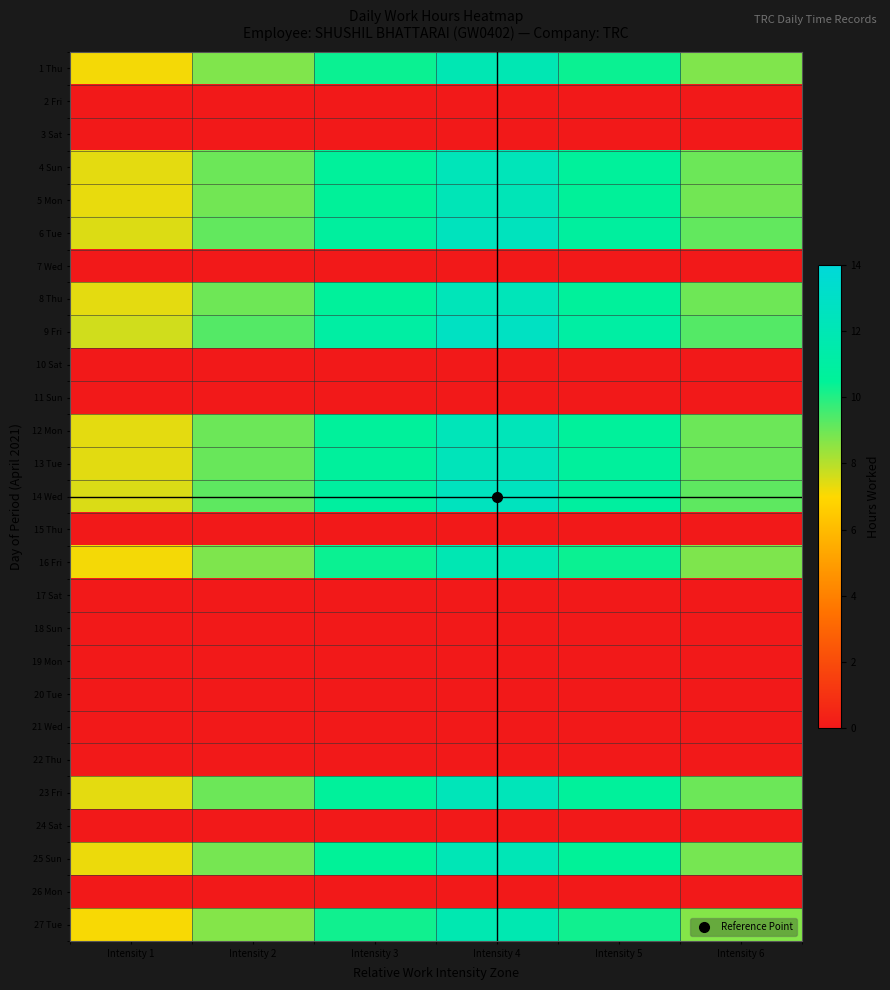

What is the total value across all series at Intensity 6?

116.8